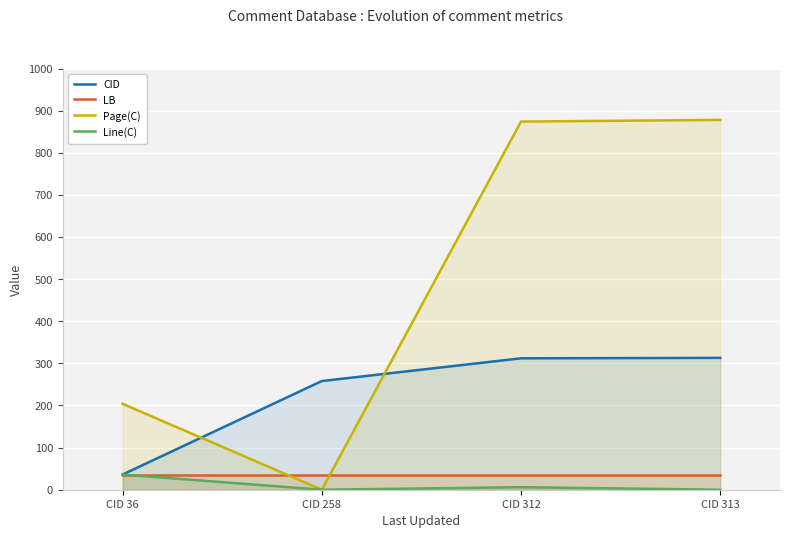

True or false: CID and Line(C) cross at least once.

False